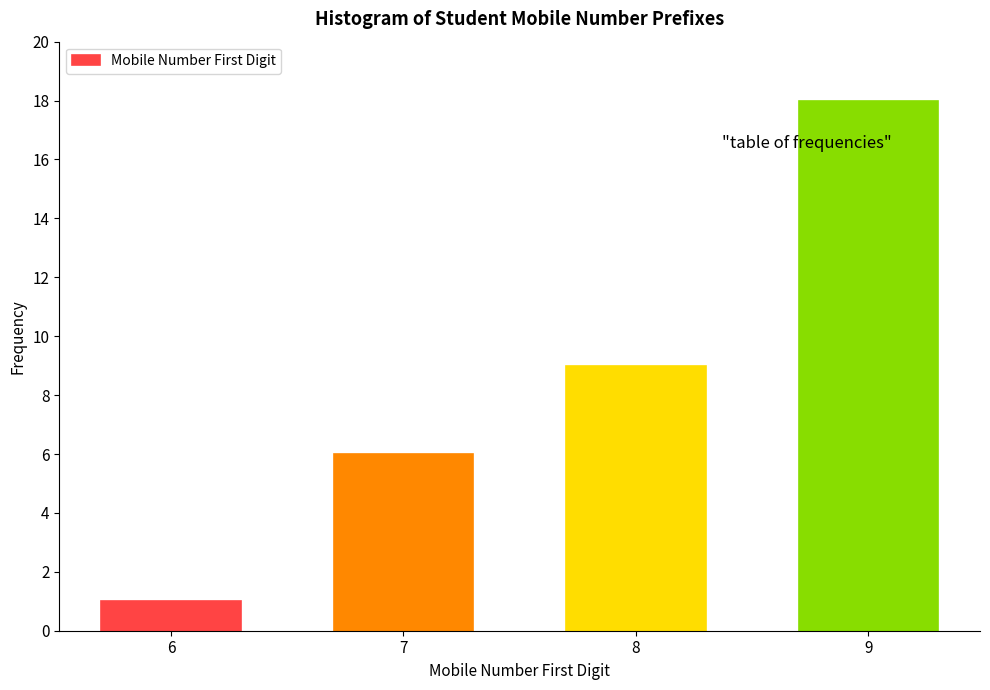

Reading right to left, transcribe all the data shown in this chart.

9=18	8=9	7=6	6=1